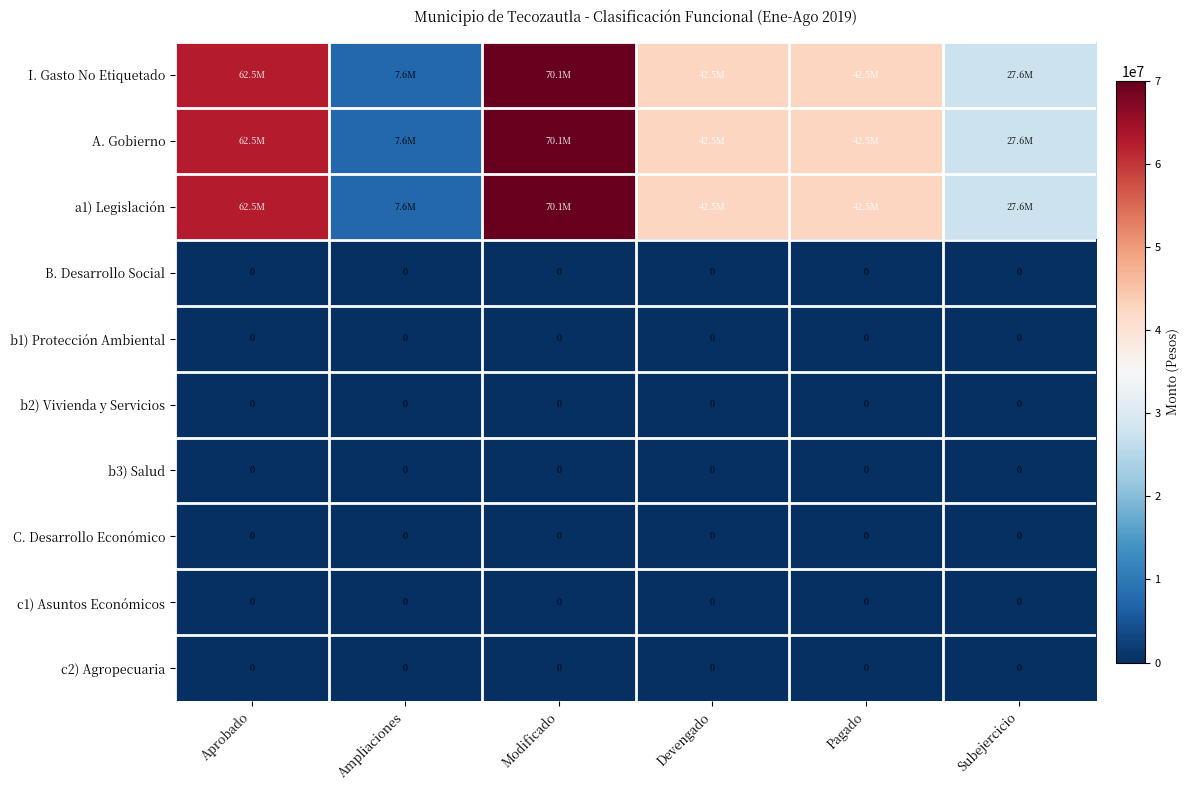

At which label is b3) Salud closest to 0?

Aprobado